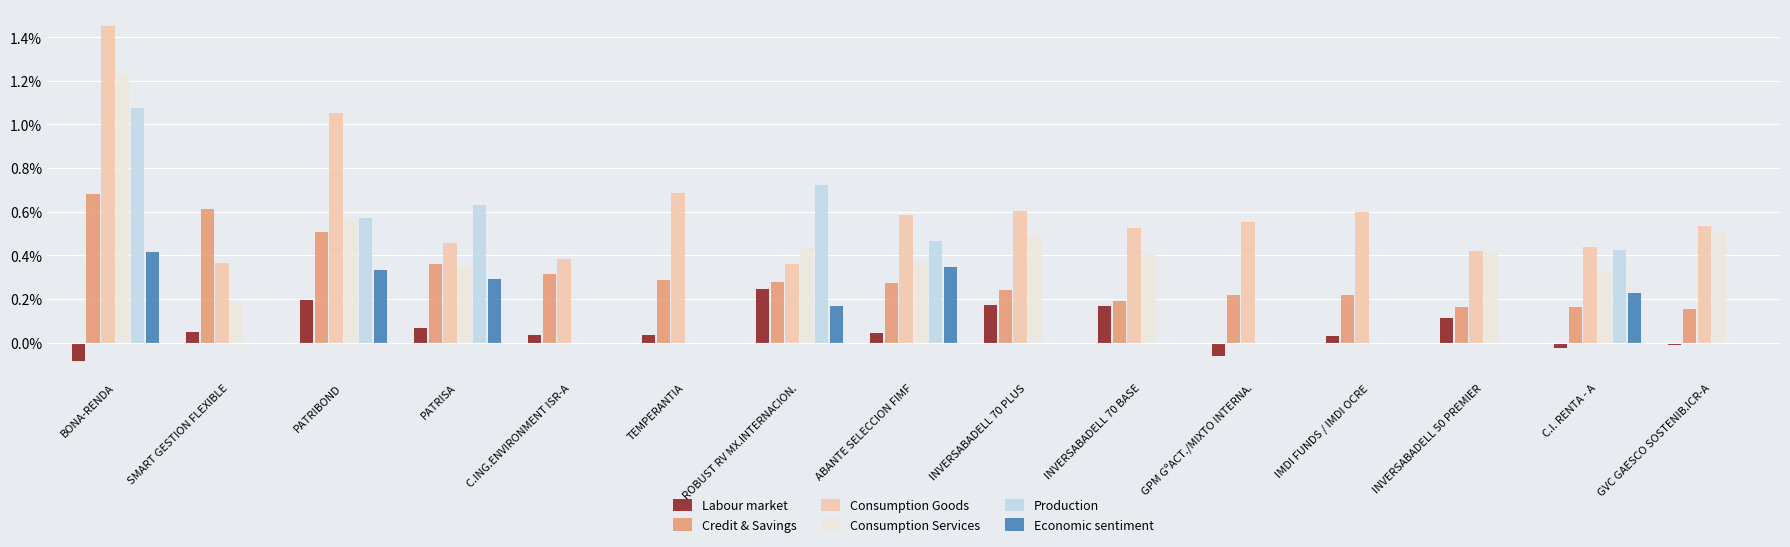

Read the Consumption Goods value at INVERSABADELL 70 BASE.

0.5